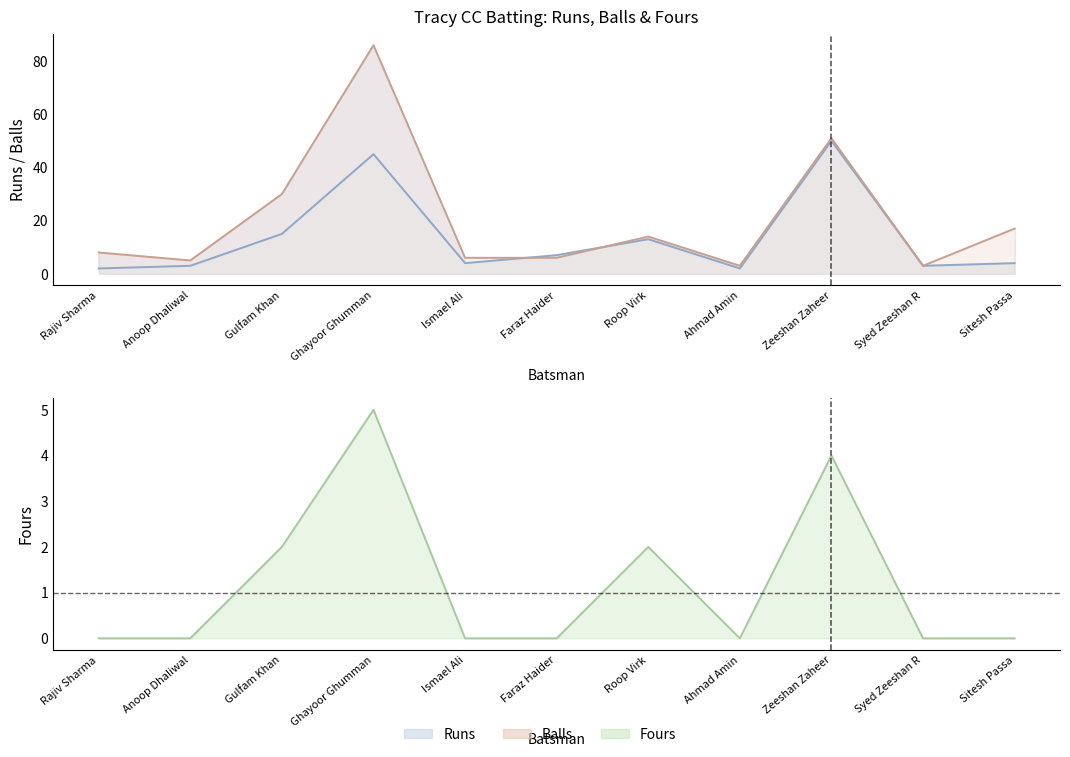

How many lines are shown in the chart?

3